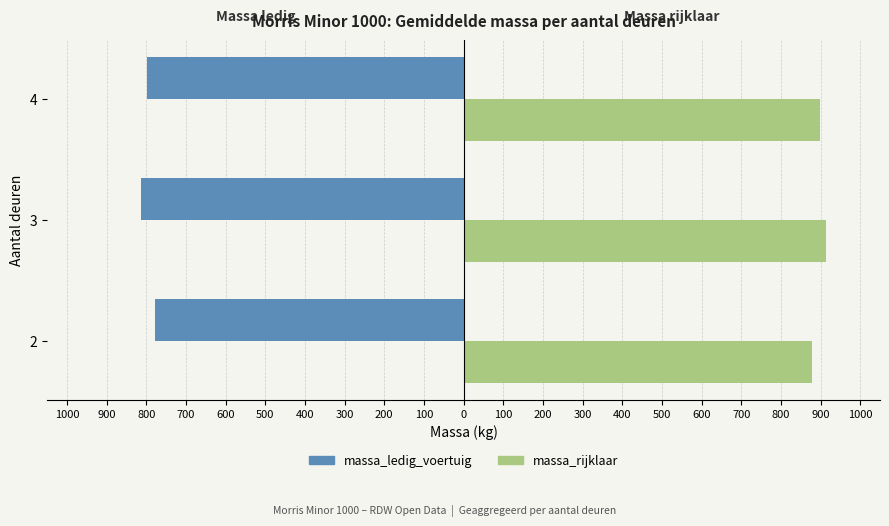

What are all the series names shown in the legend?

massa_ledig_voertuig, massa_rijklaar